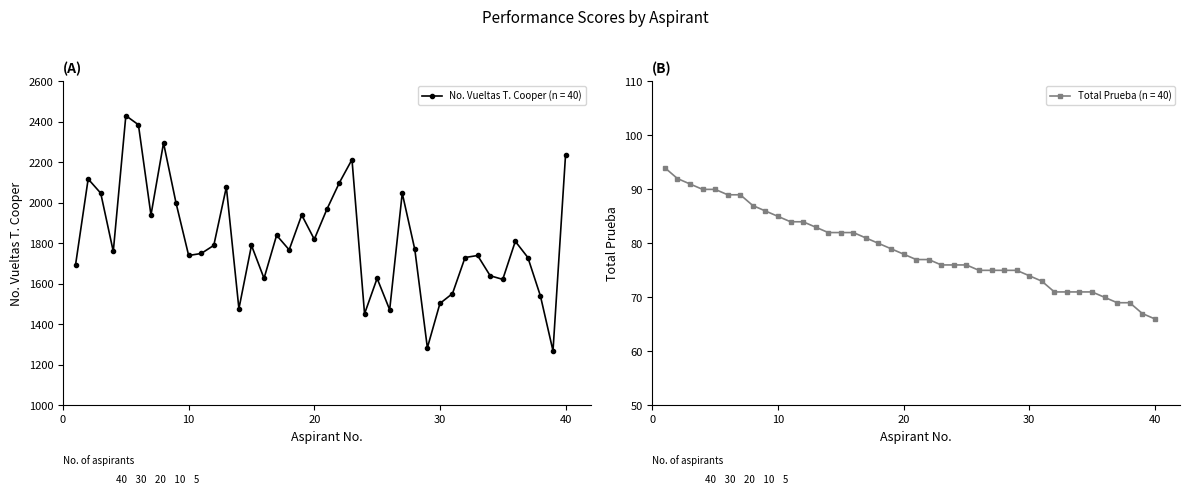

What is the spread (max minus min) of values at 25?

1551